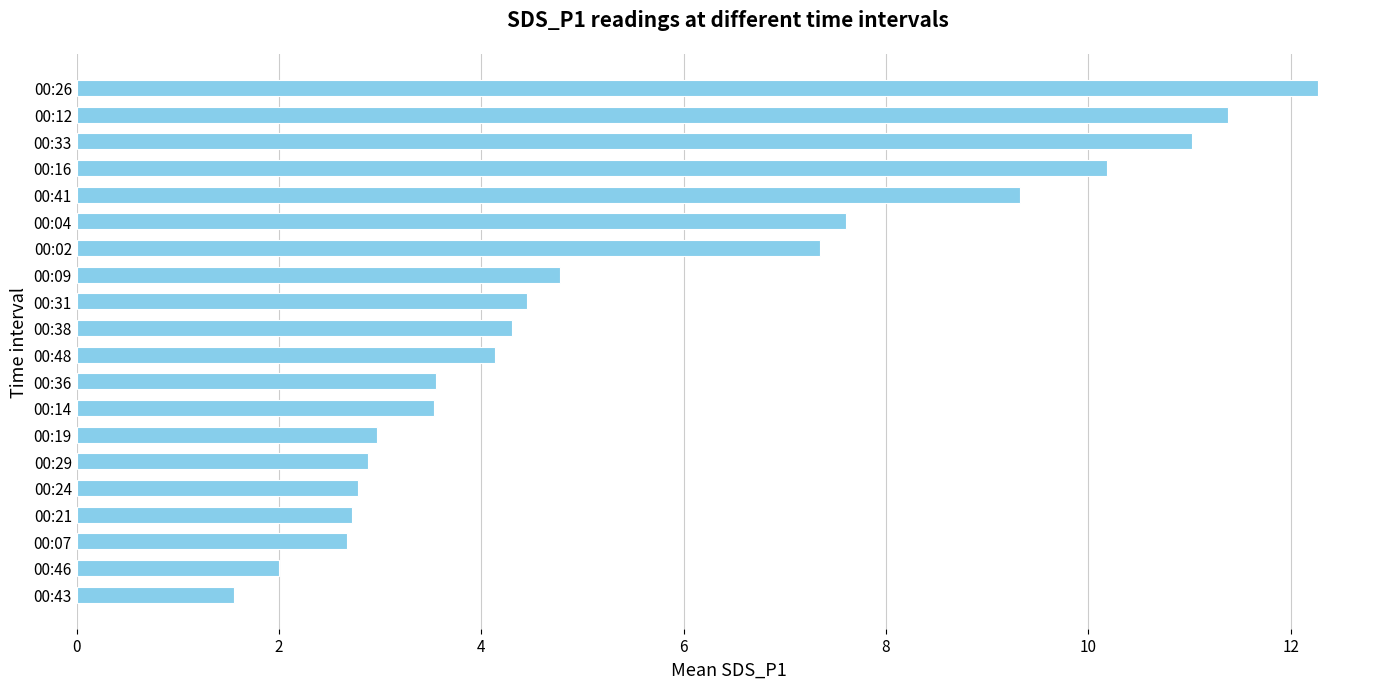

What is the difference between the maximum and minimum values?

10.7